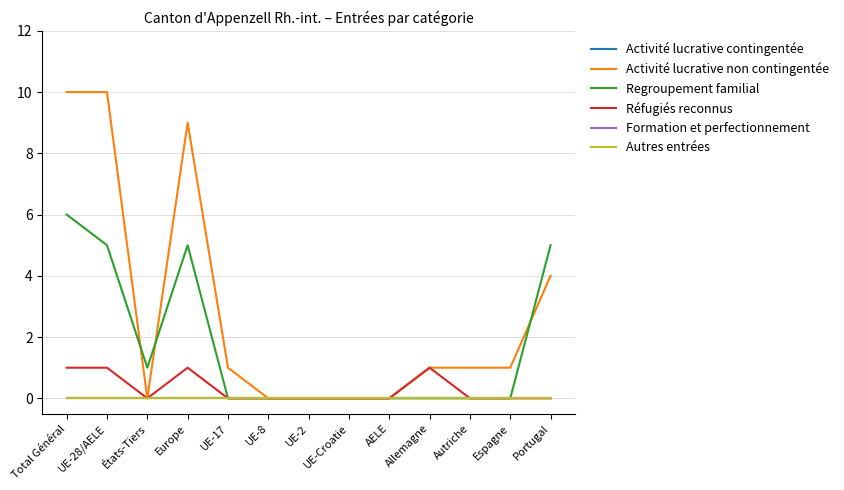

Does the chart display data point markers on the line(s)?

No